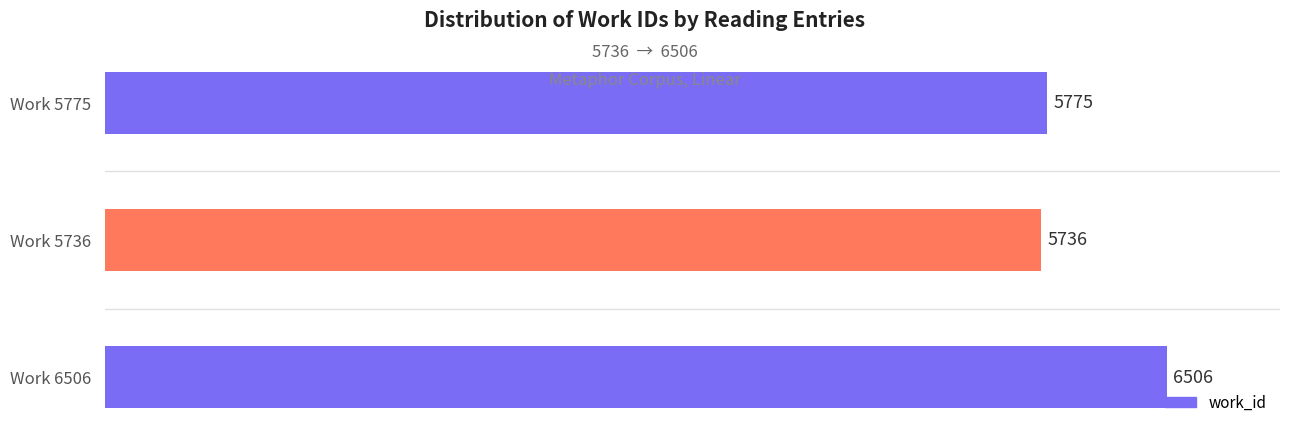

At which category does the chart reach its peak across all series?

Work 6506